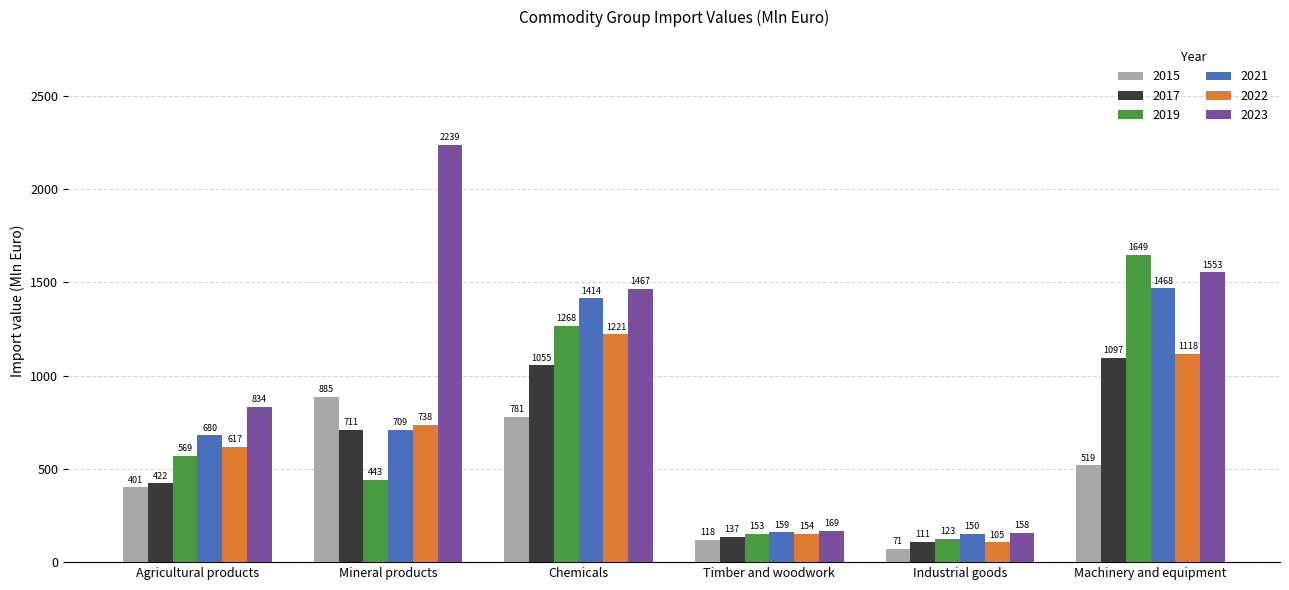

Between Timber and woodwork and Machinery and equipment, which series saw the biggest shift?

2019